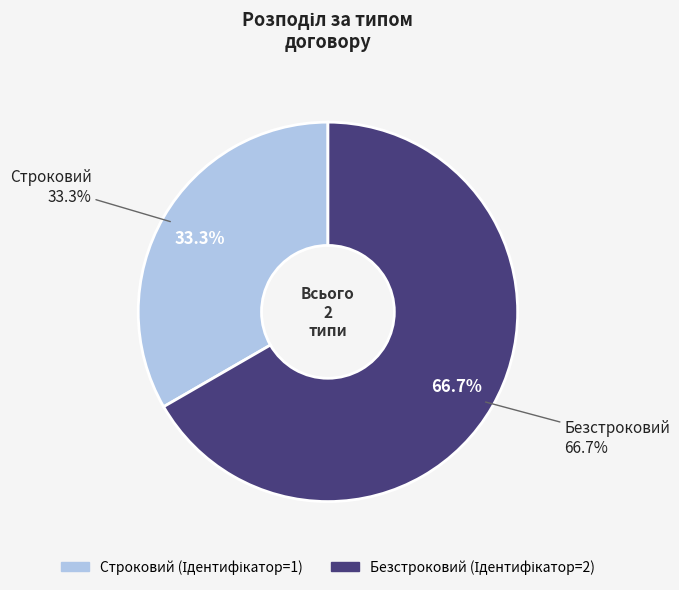

The Строковий slice represents 26% of the pie. True or false?

False